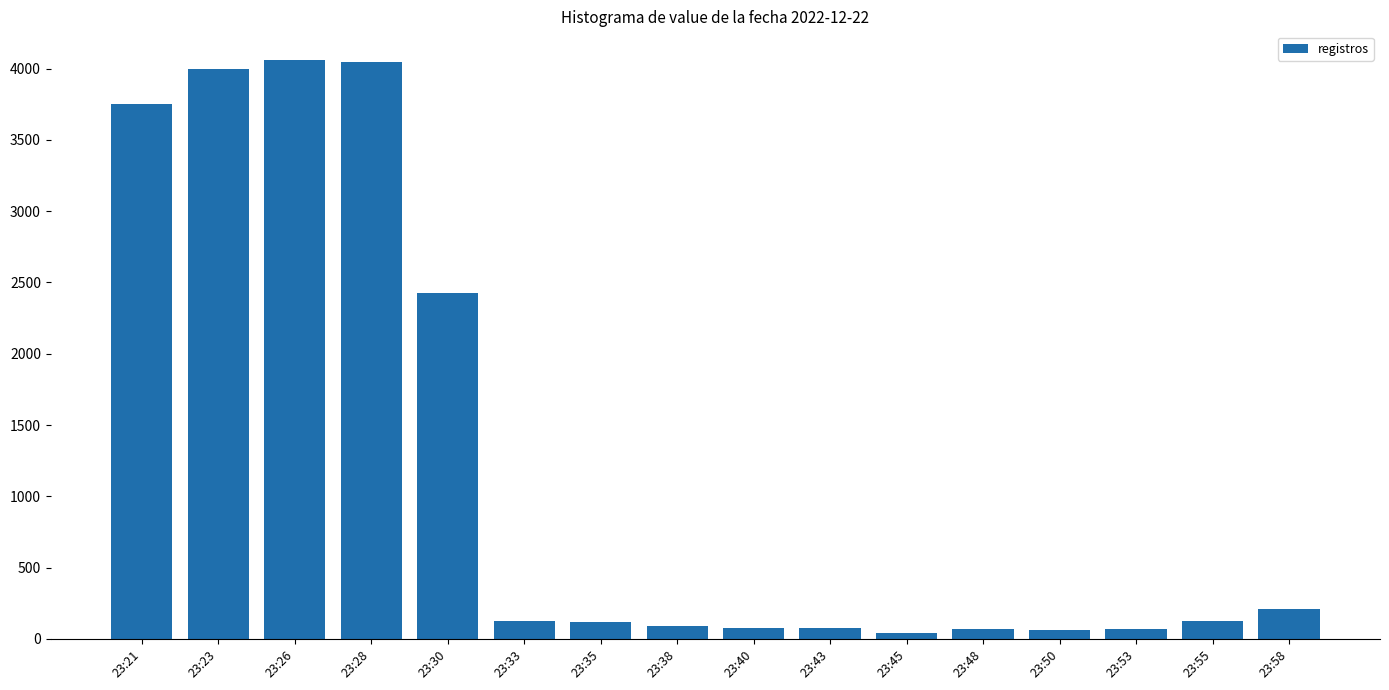

What is the approximate value at 23:50?

61.5